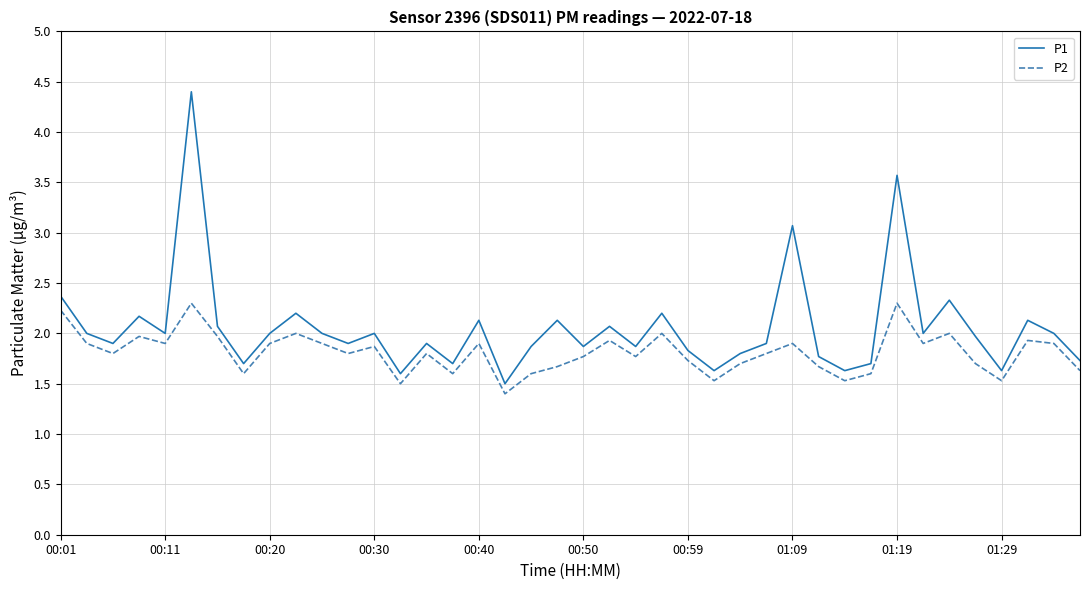

What is the highest value of the P2 series?

2.3